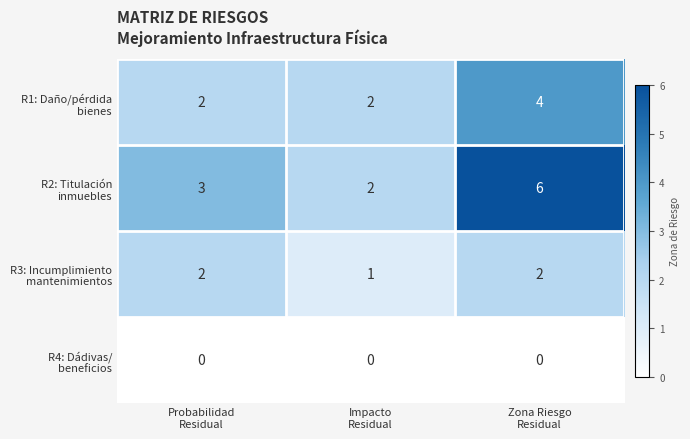

What is the total value across all series at Probabilidad
Residual?

7